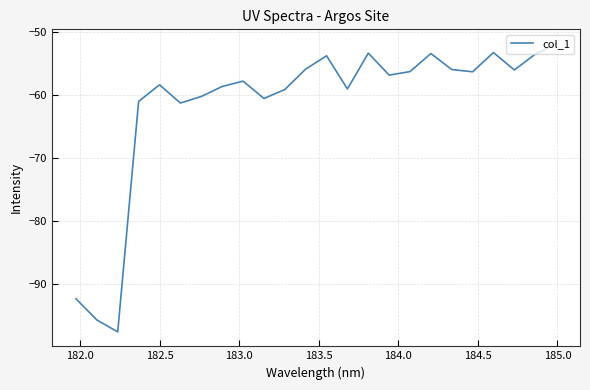

What is the minimum value shown in the chart?

-97.6